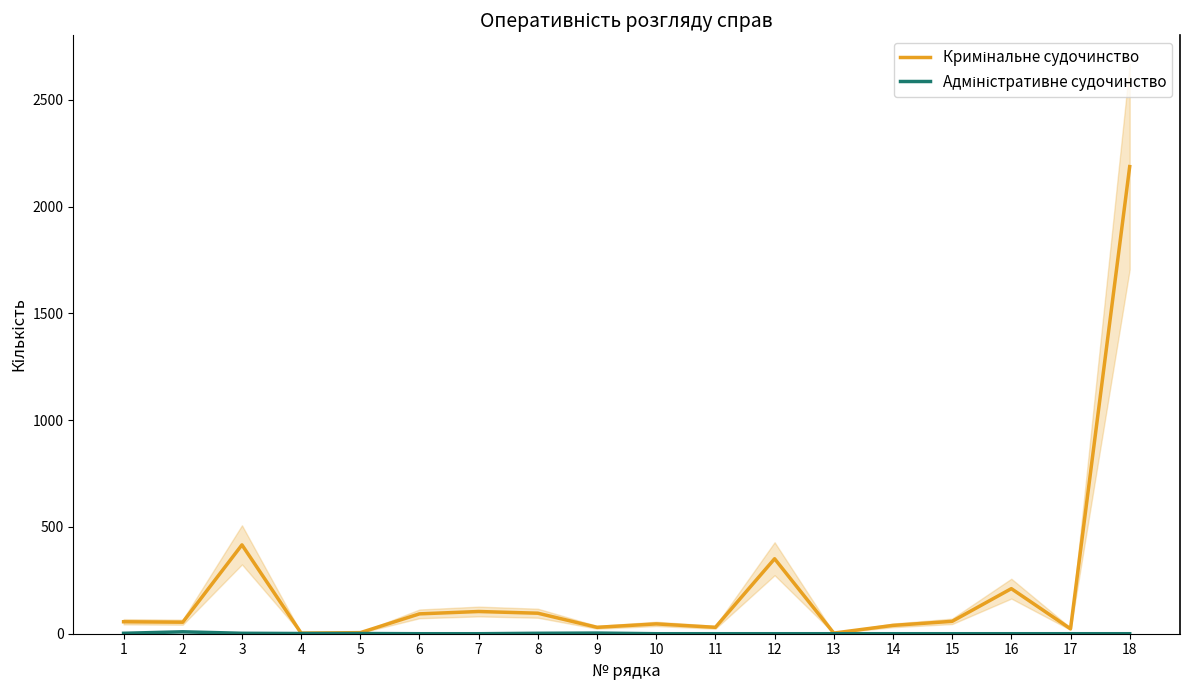

Where is Кримінальне судочинство nearest to the value 1095?

3